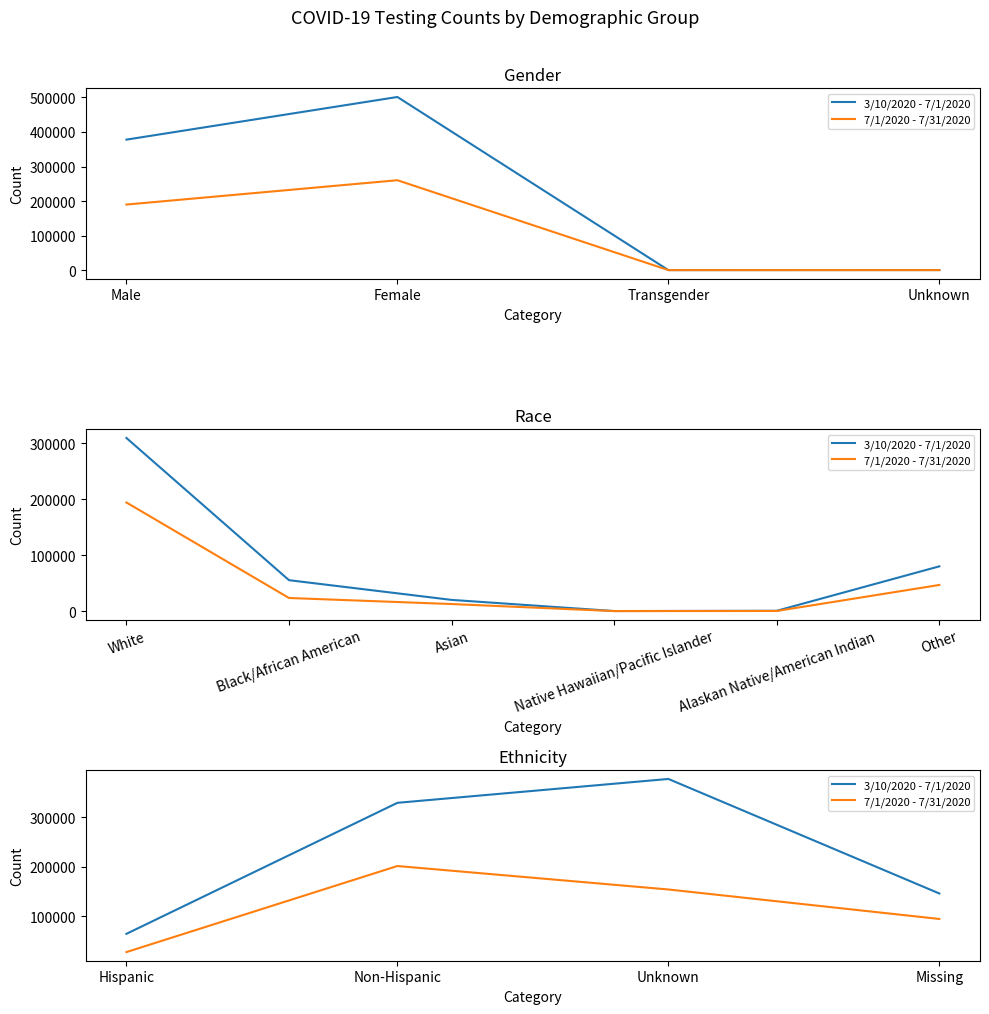

How many data points in 3/10/2020 - 7/1/2020 are less than 328693?

2